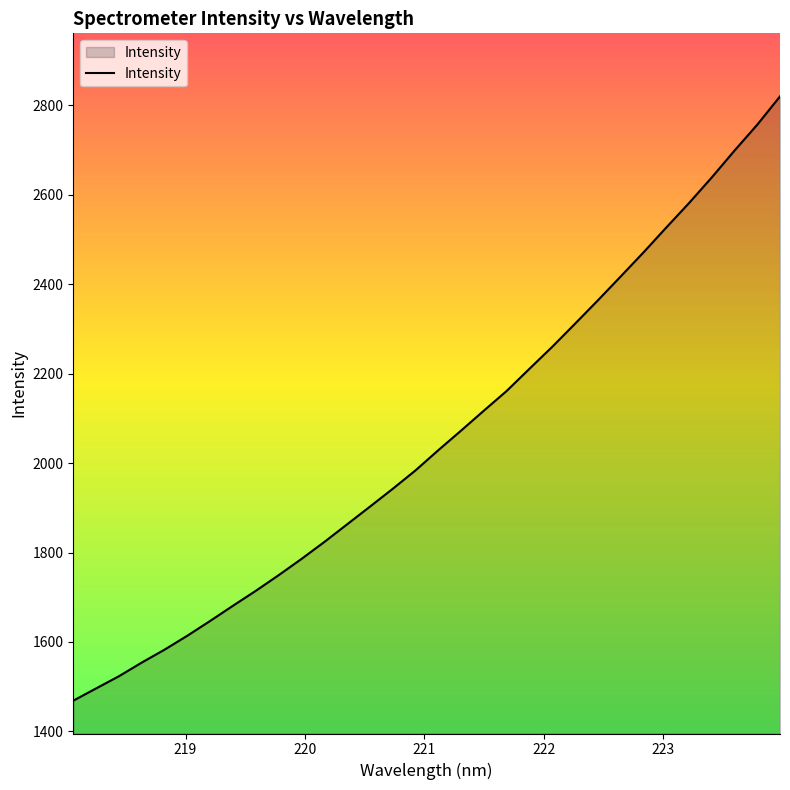

What is the difference between the maximum and minimum values?

1351.5